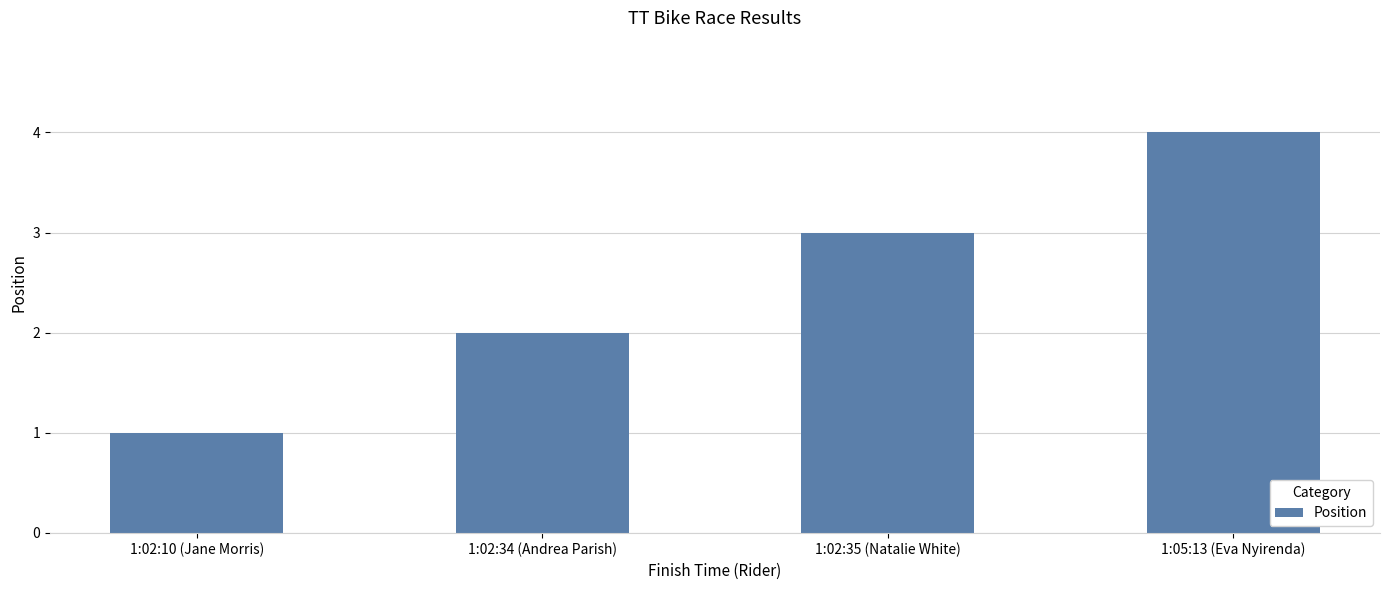

What is the sum of all values?

10